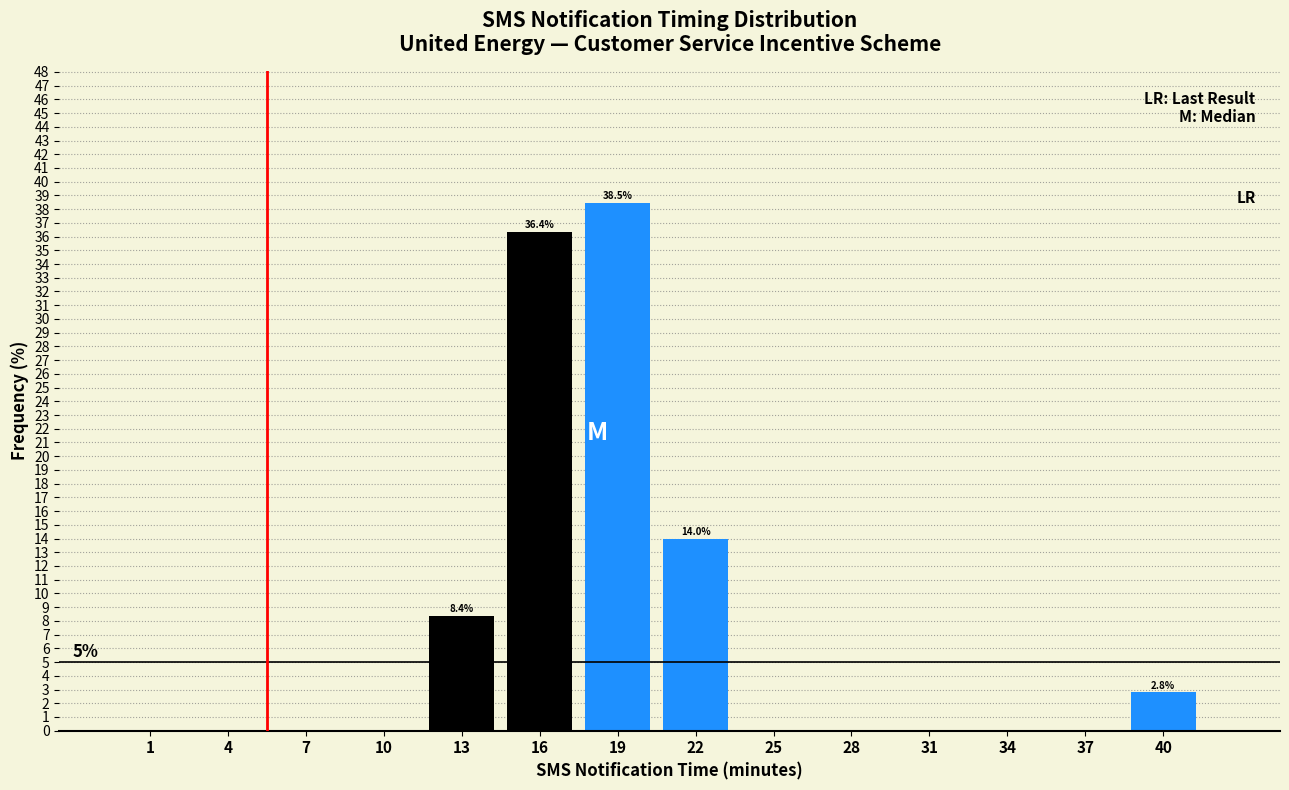

Reading left to right, extract all data points from this chart.

1=0.0	4=0.0	7=0.0	10=0.0	13=8.4	16=36.4	19=38.5	22=14.0	25=0.0	28=0.0	31=0.0	34=0.0	37=0.0	40=2.8